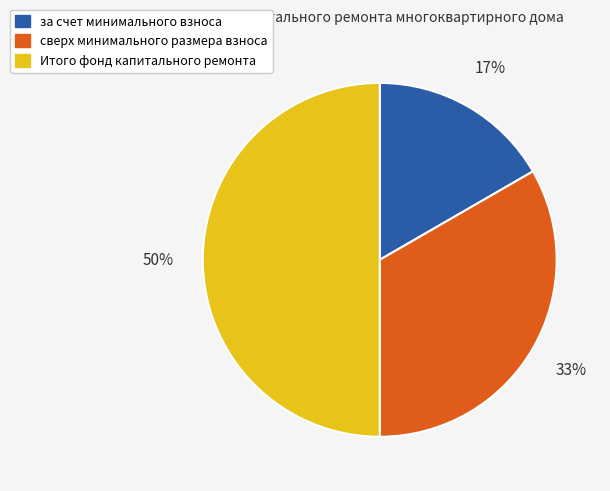

True or false: Итого фонд капитального ремонта accounts for 58% of the total.

False